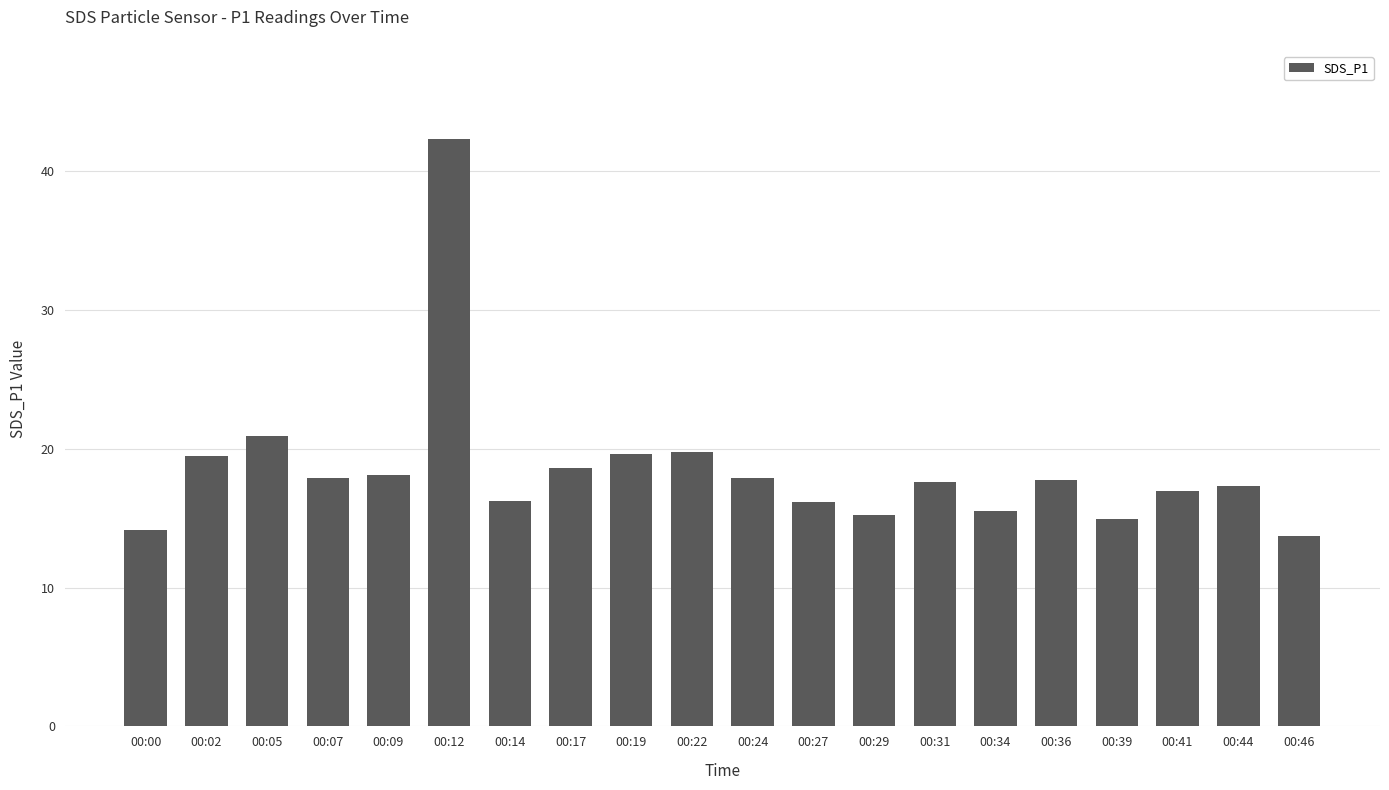

What is the maximum value shown in the chart?

42.3